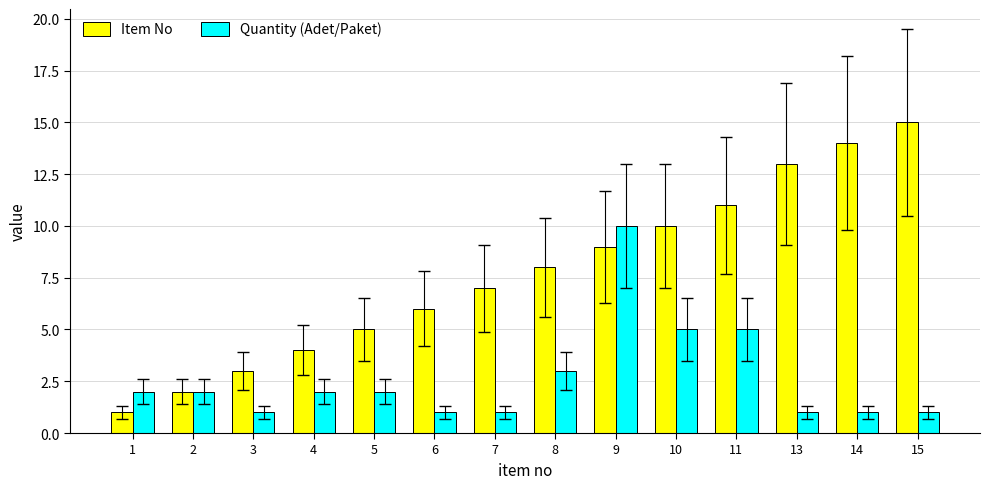

True or false: Item No has a value of 6 at 6.

True